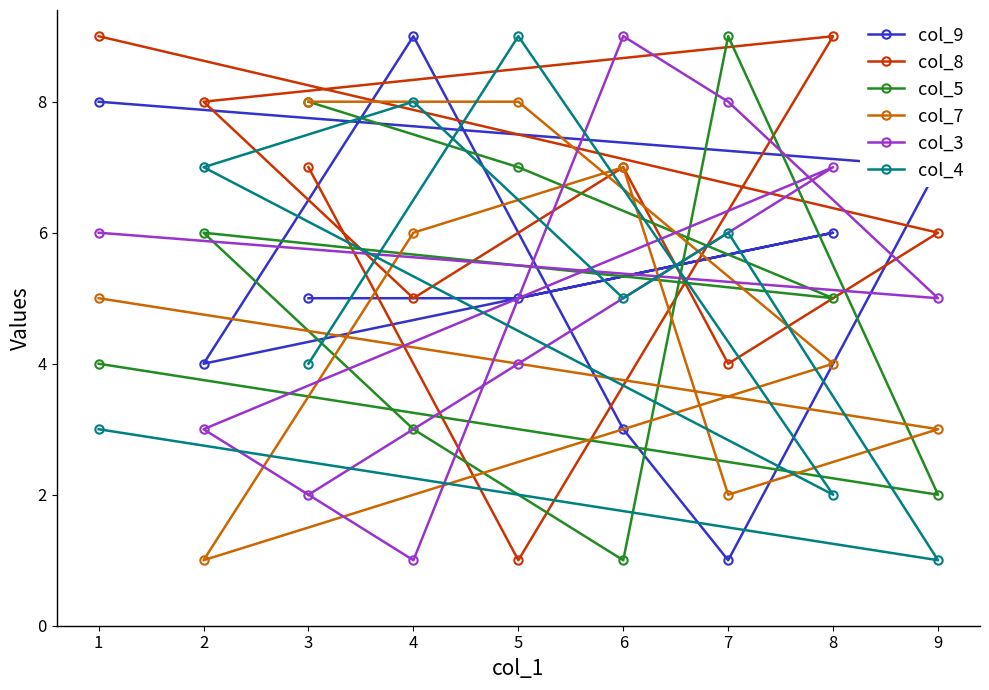

The col_5 series shows 6 at 2. True or false?

True